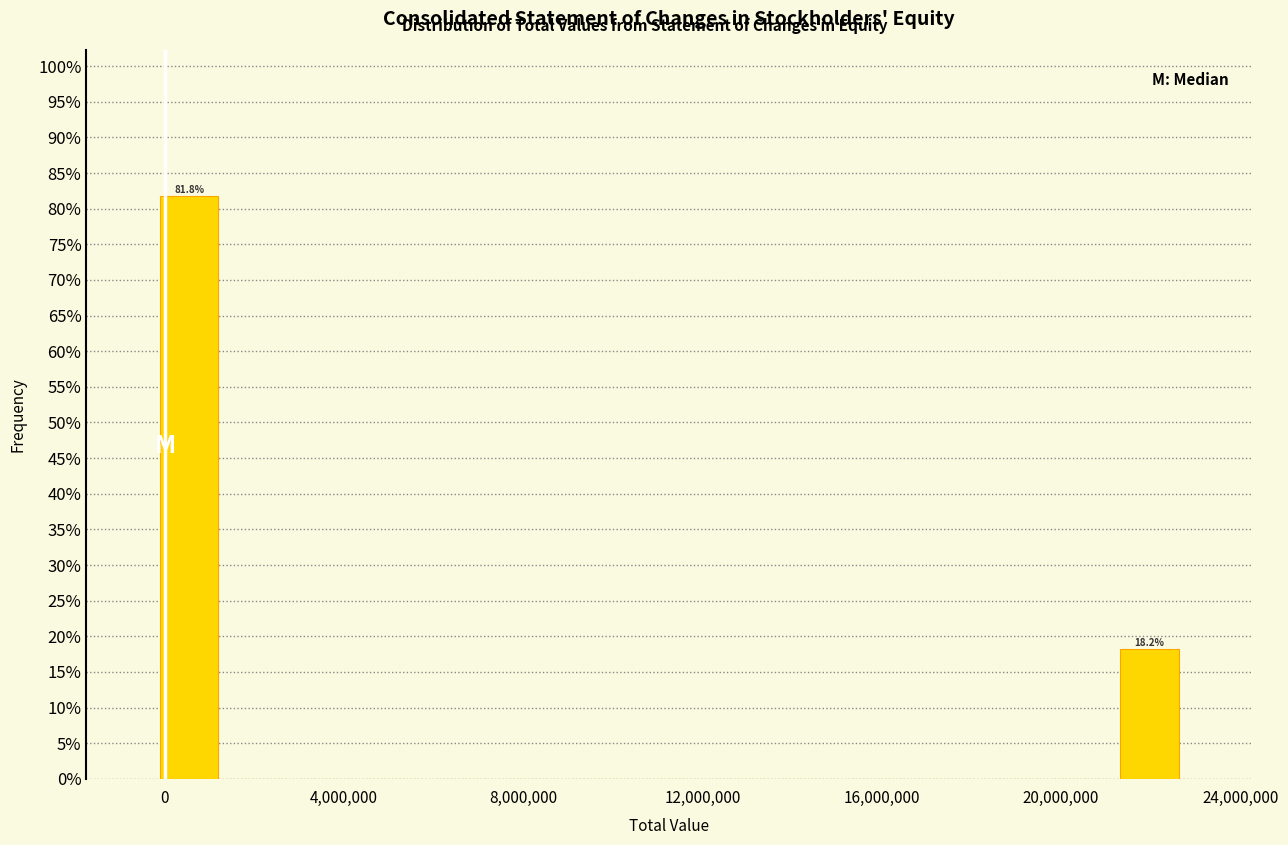

Read against the x-axis, roughly where is the centre of the tallest bar?

500000